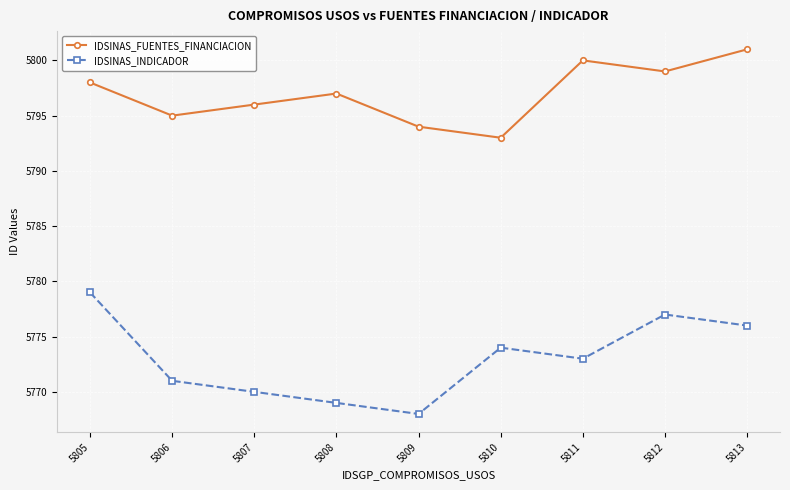

How many series are shown in this chart?

2